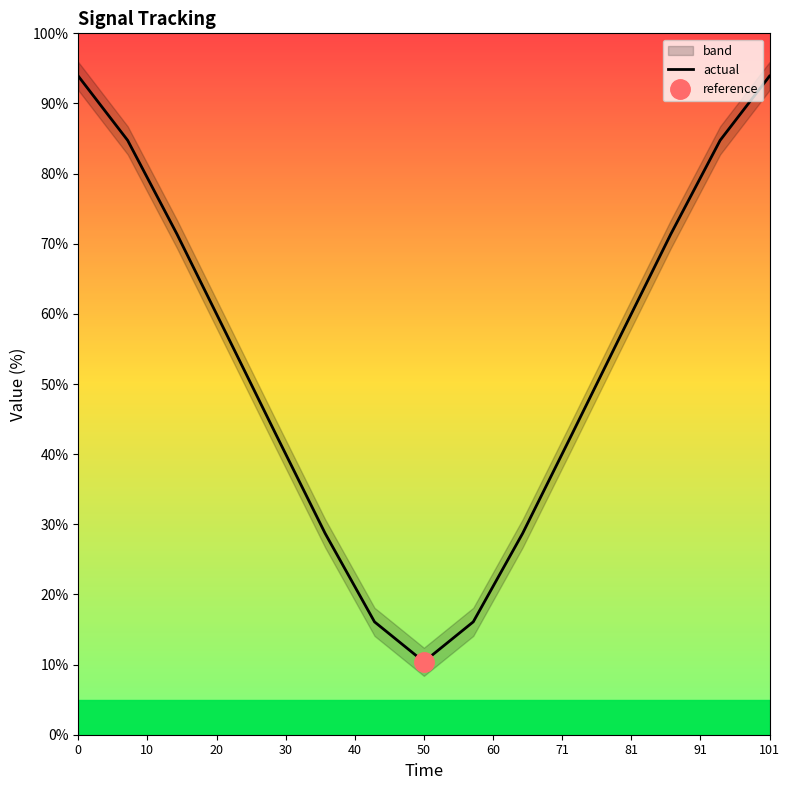

What is the lowest value of the actual series?

10.4